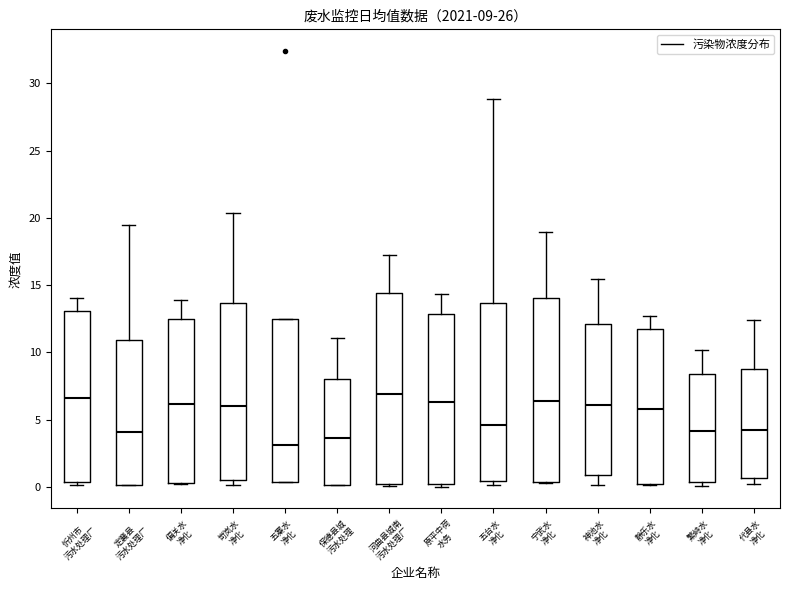

Which box has the lowest median line?

五寨水 净化